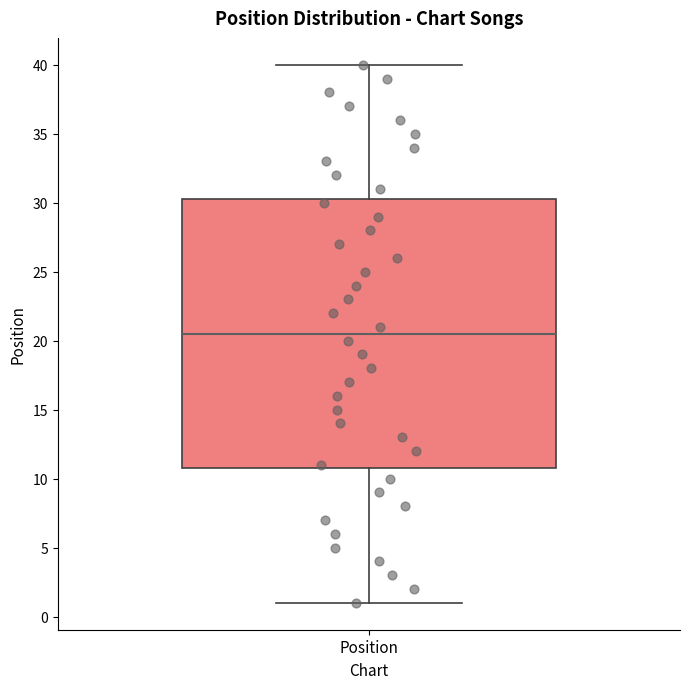

Where is the upper edge of the box for Position on the y-axis? The values are not printed on the chart, so give them approximately, as read against the axis.

30.5